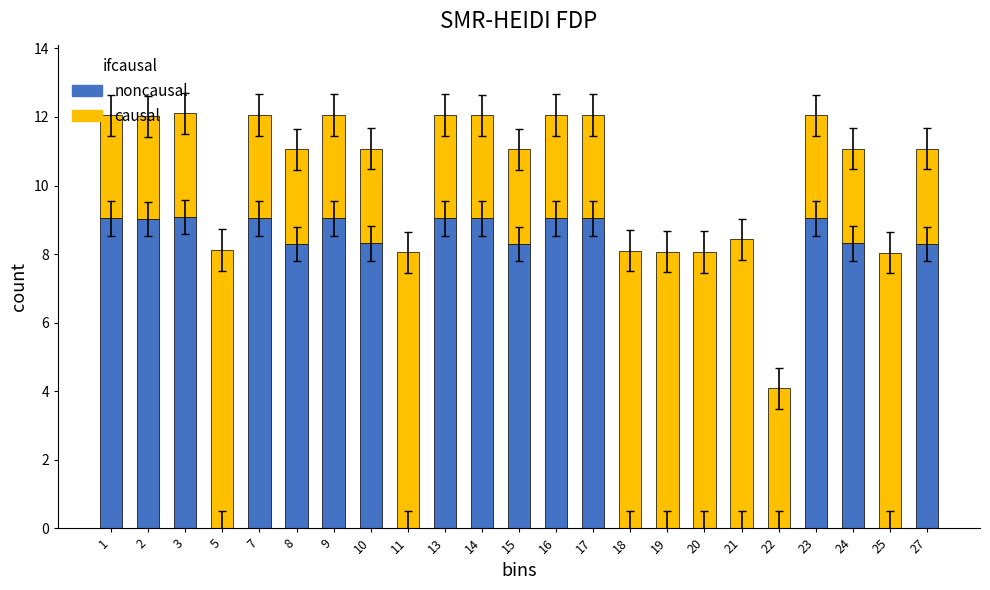

What is the total value across all series at 2?

12.0